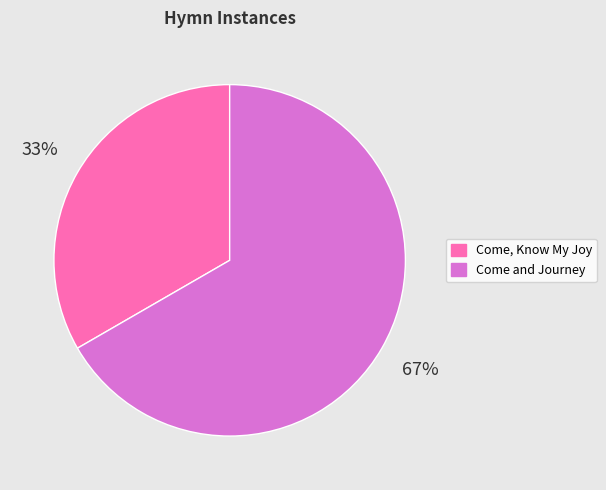

Is it true that Come and Journey is 76% of the pie?

False